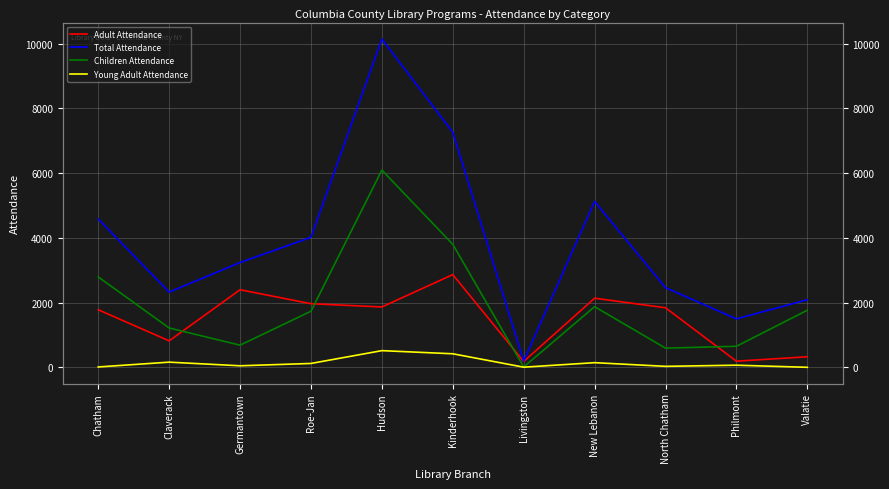

At which category is the sum across all series the highest?

Hudson